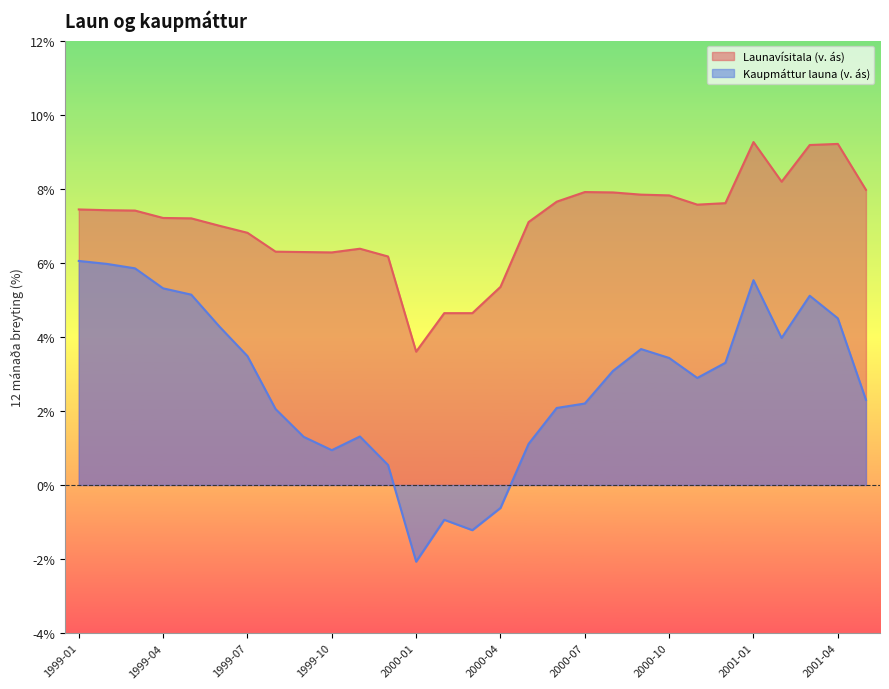

Reading right to left, list all the values displayed in this chart.

Launavísitala (v. ás): 8.0	9.2	9.2	8.2	9.3	7.6	7.6	7.8	7.8	7.9	7.9	7.7	7.1	5.3	4.6	4.6	3.6	6.2	6.4	6.3	6.3	6.3	6.8	7.0	7.2	7.2	7.4	7.4	7.4
Kaupmáttur launa (v. ás): 2.3	4.5	5.1	4.0	5.5	3.3	2.9	3.4	3.7	3.1	2.2	2.1	1.1	-0.6	-1.2	-0.9	-2.1	0.5	1.3	0.9	1.3	2.0	3.5	4.3	5.1	5.3	5.8	6.0	6.0